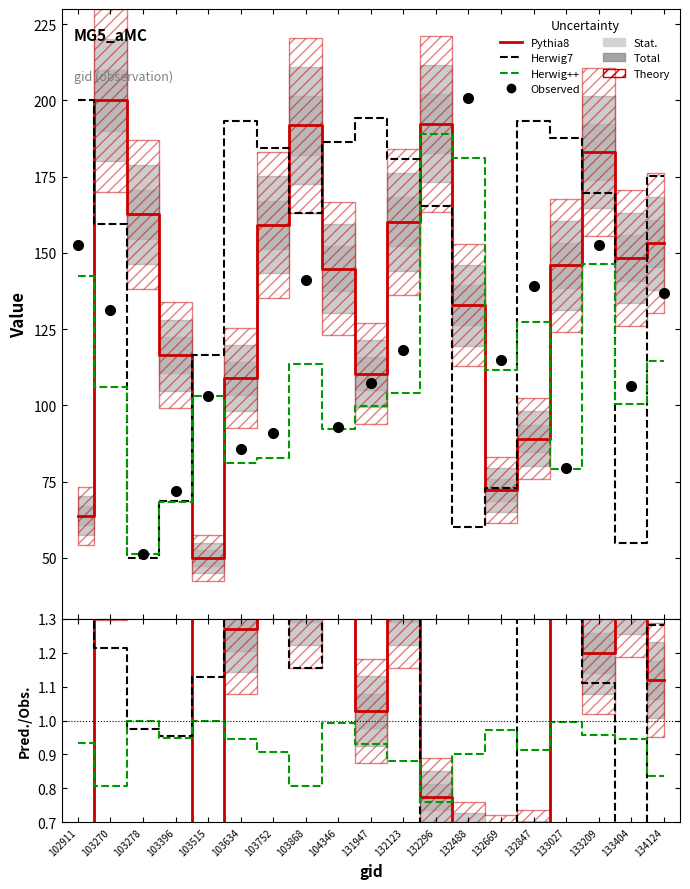

How many times do Herwig++ and Pythia8 cross each other?

5